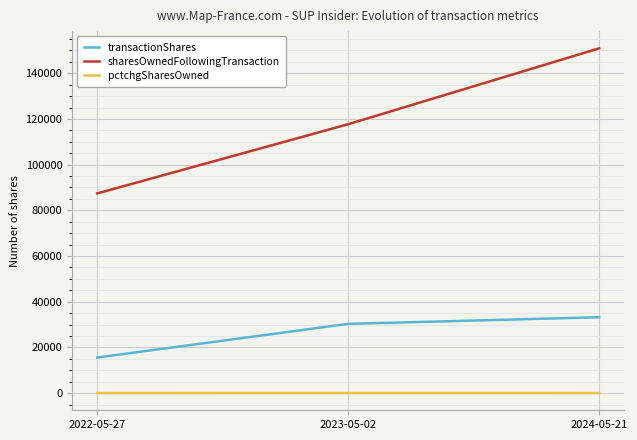

At how many categories does at least one series exceed 140021?

1